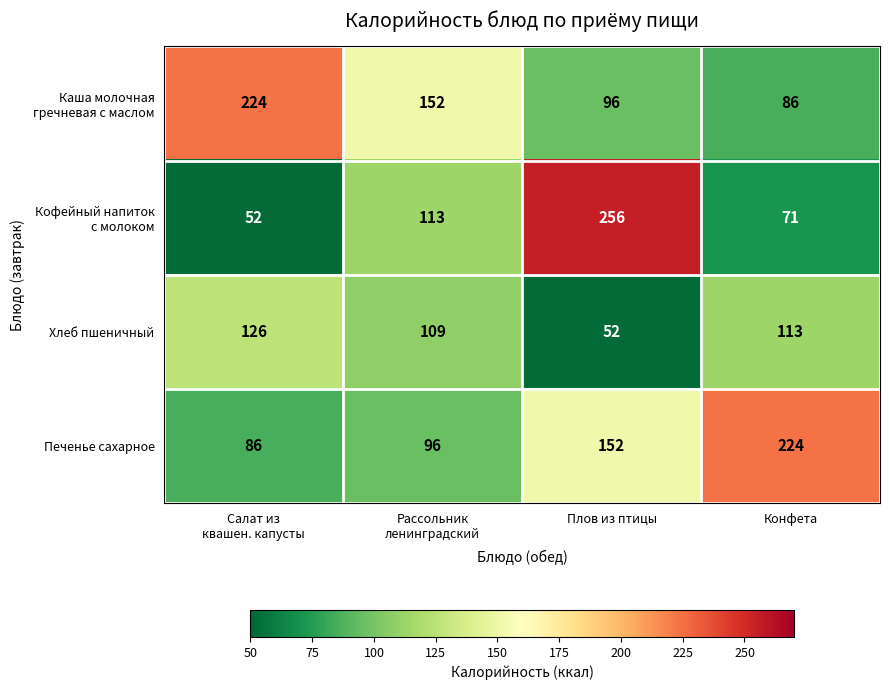

At how many categories does at least one series exceed 96?

4